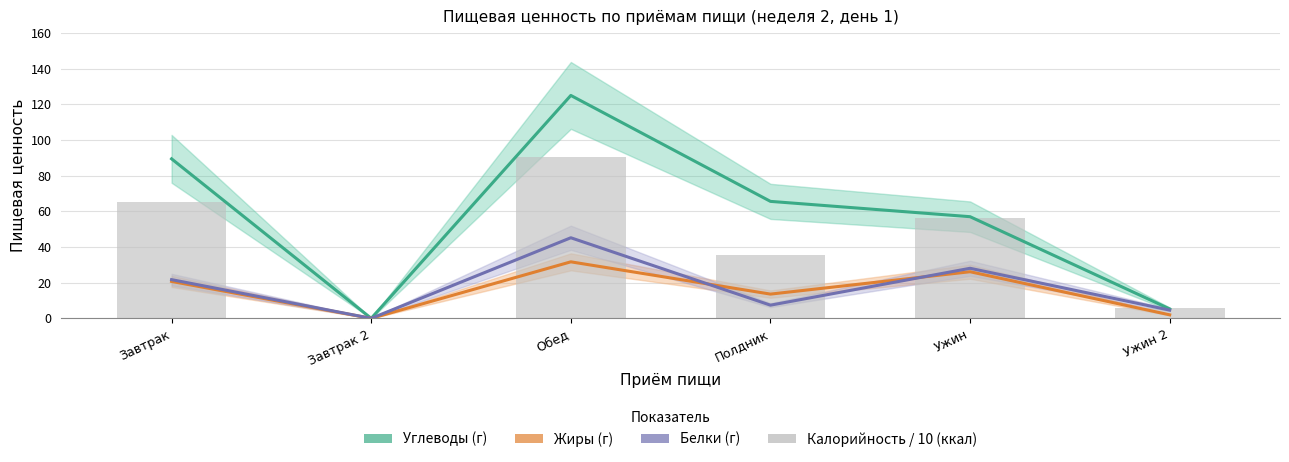

What are all the series names shown in the legend?

Углеводы (г), Жиры (г), Белки (г), Калорийность / 10 (ккал)